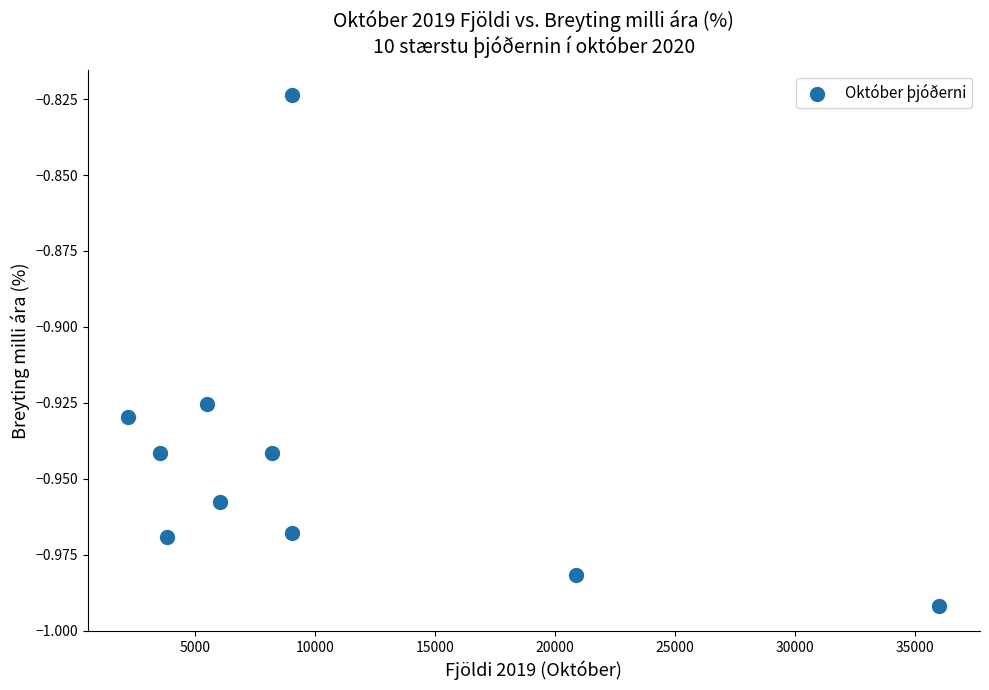

What is the average X value?

10429.4